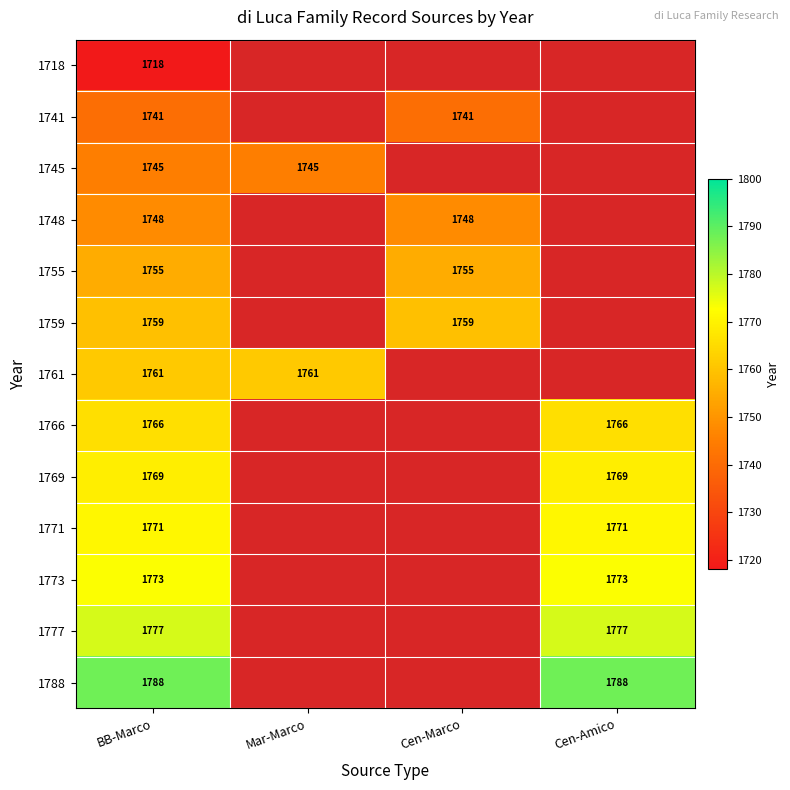

Is it true that 1761 equals 1761 at BB-Marco?

True